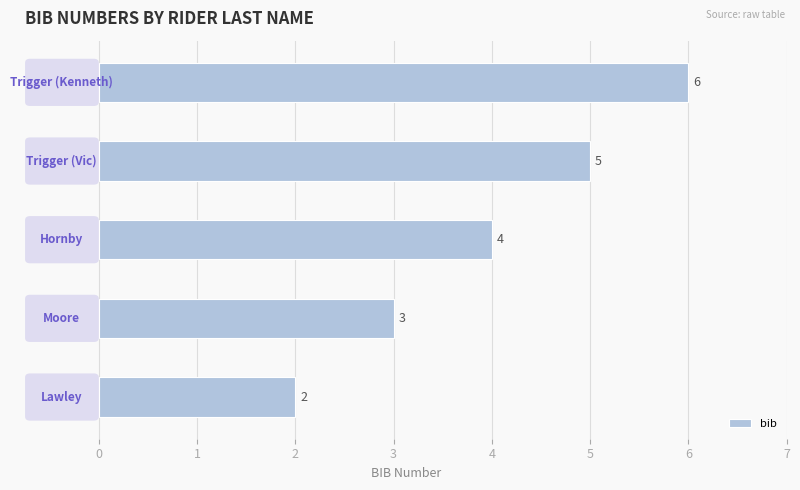

What is the greatest value displayed?

6